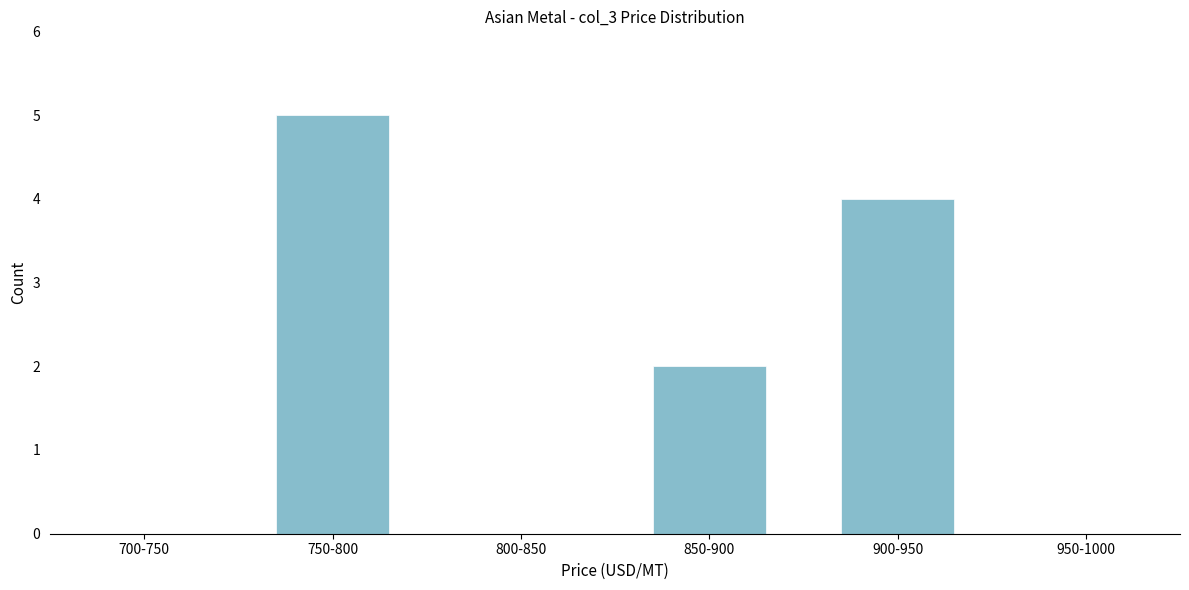

Reading right to left, what are all the values shown in this chart?

950-1000=0	900-950=4	850-900=2	800-850=0	750-800=5	700-750=0